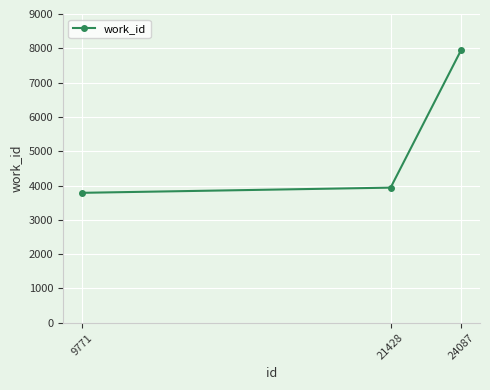

The chart shows a value of 3938 at 21428. True or false?

True